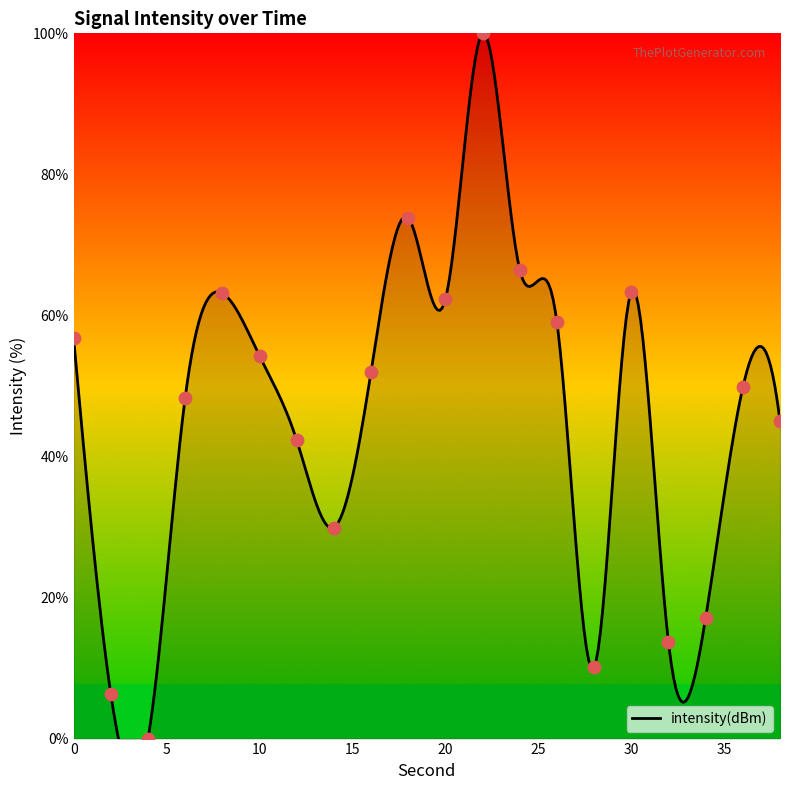

Approximately how many times larger is the value at 34 compared to 14?

0.6